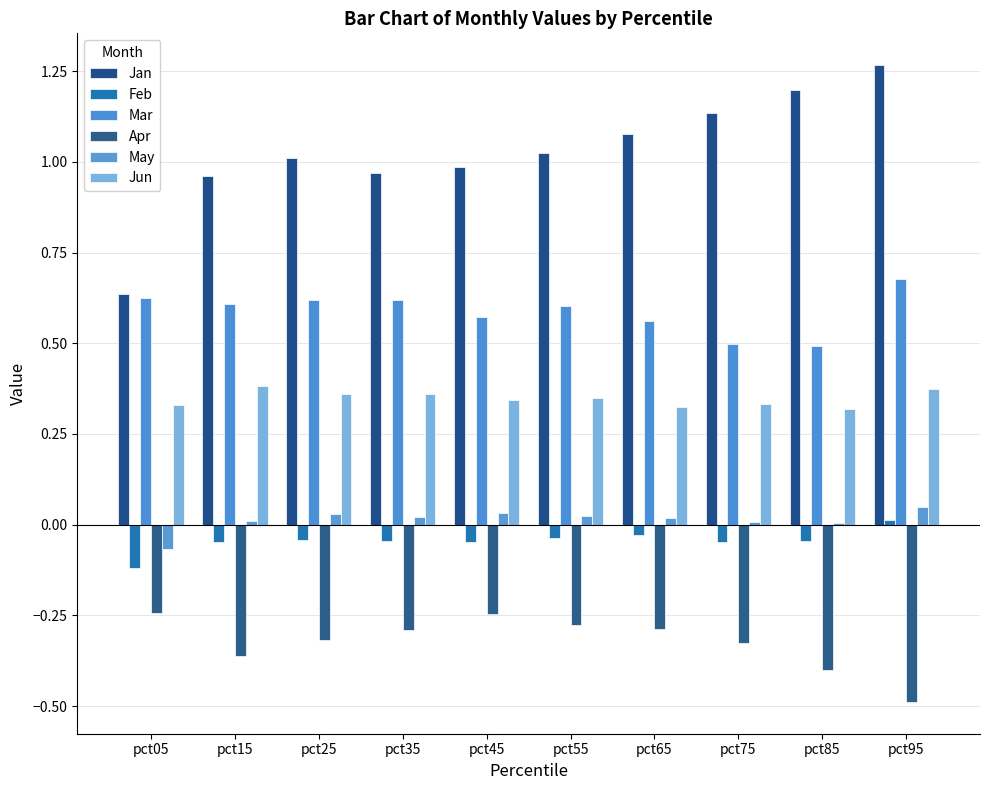

How many groups of bars are there?

10